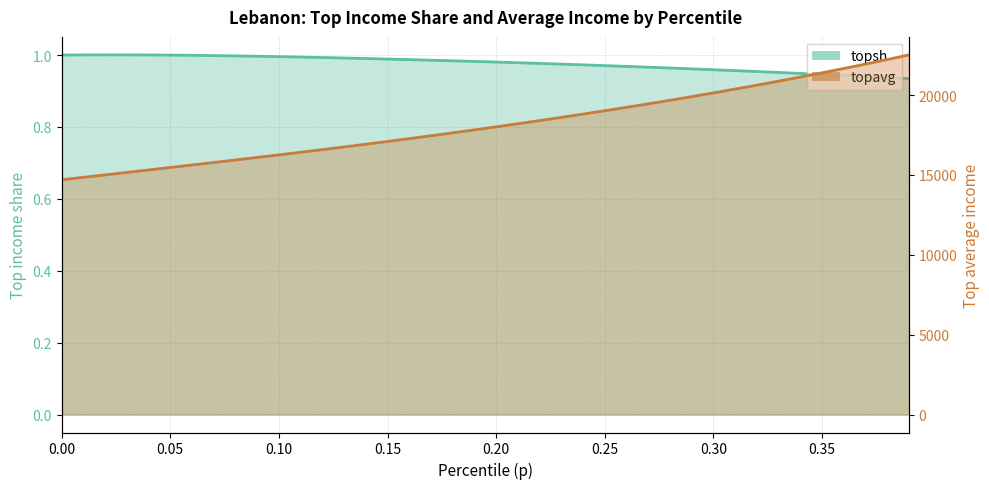

At 0.05, list the series in order from smallest to largest.

topsh, topavg